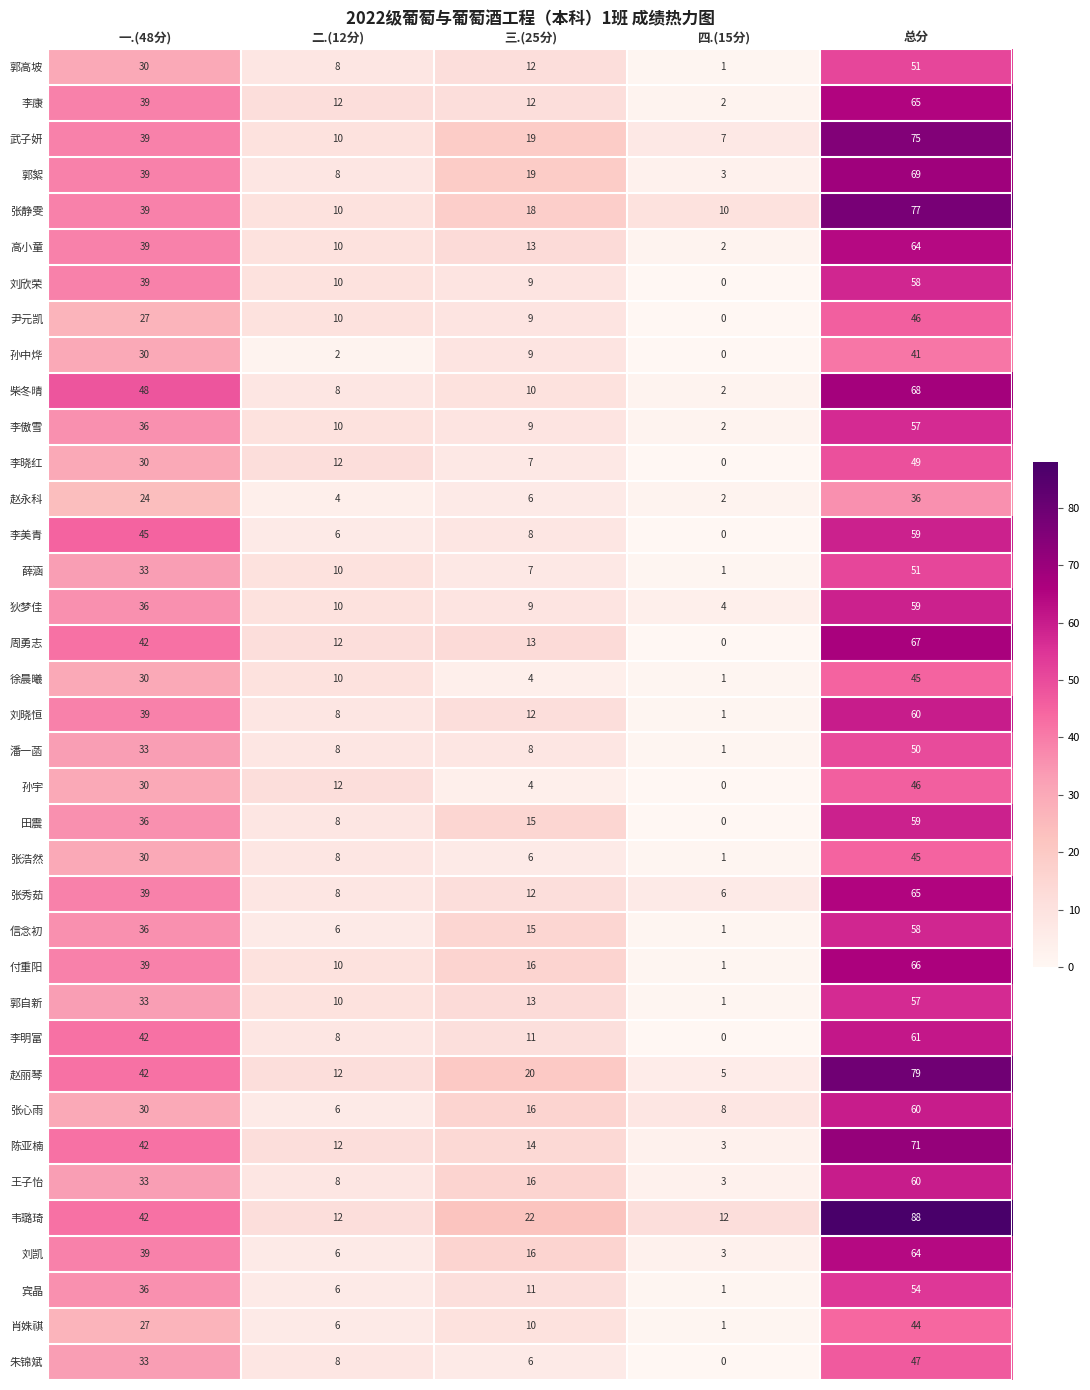

Rank the categories by 狄梦佳 value from highest to lowest.

总分, 一.(48分), 二.(12分), 三.(25分), 四.(15分)